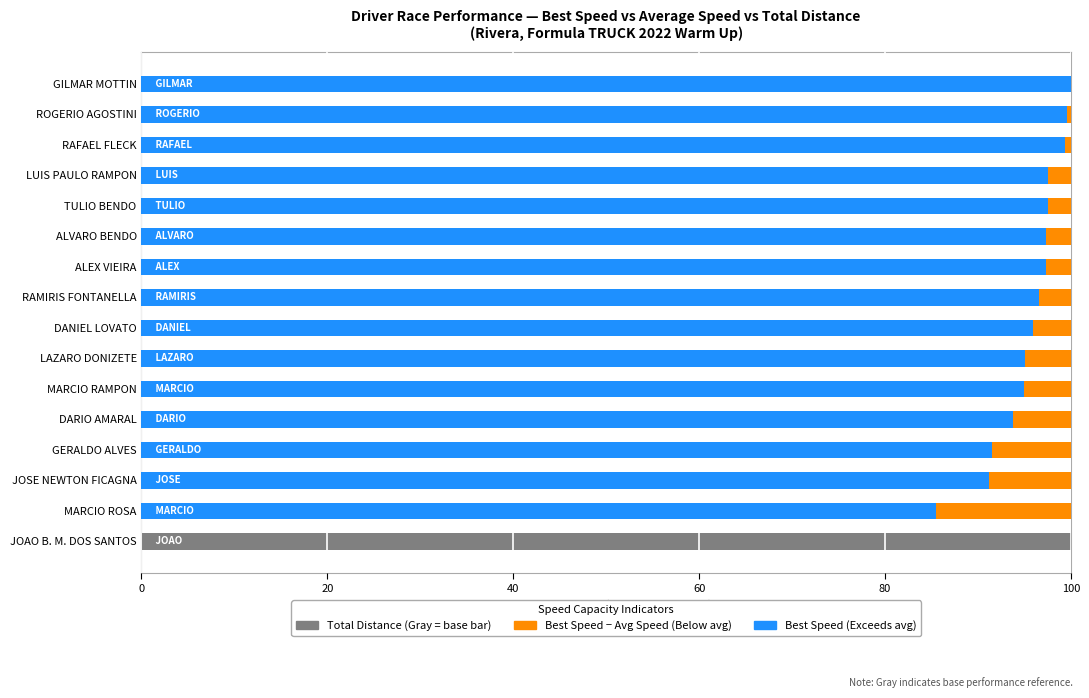

List the series in order of their peak value, highest first.

Best Speed (km/h), Best Speed - Avg Speed, Total Distance (km)